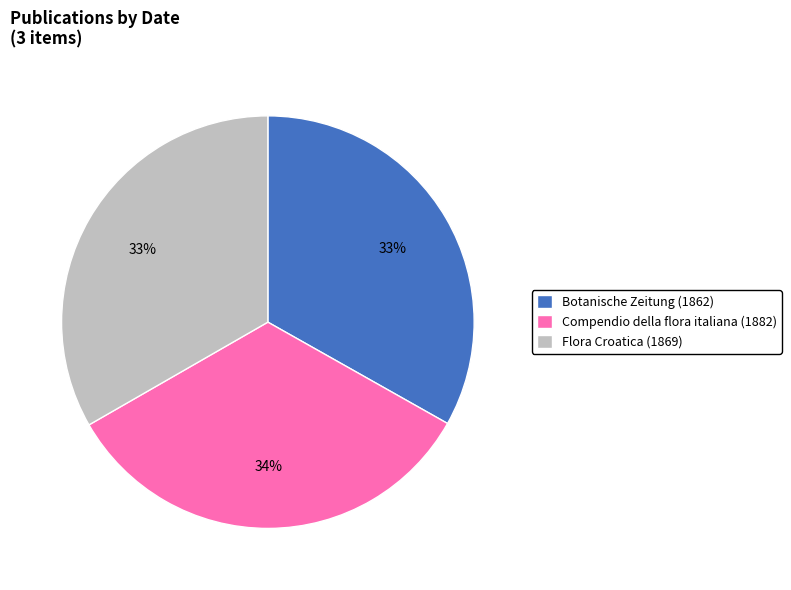

To the nearest percent, what is the combined percentage of Flora Croatica (1869) and Compendio della flora italiana (1882)?

67%